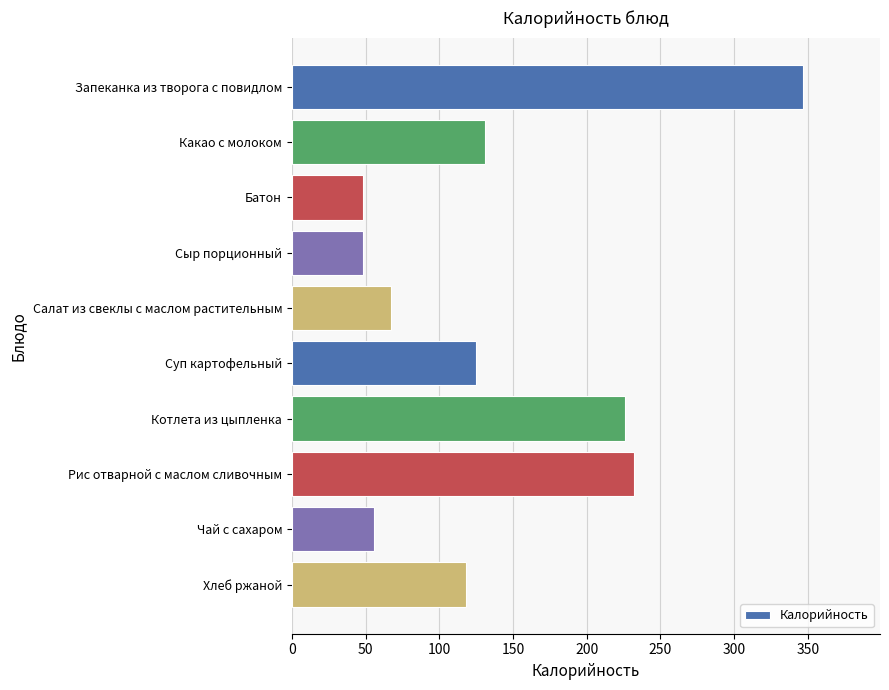

True or false: the data shows 56 at Чай с сахаром.

True